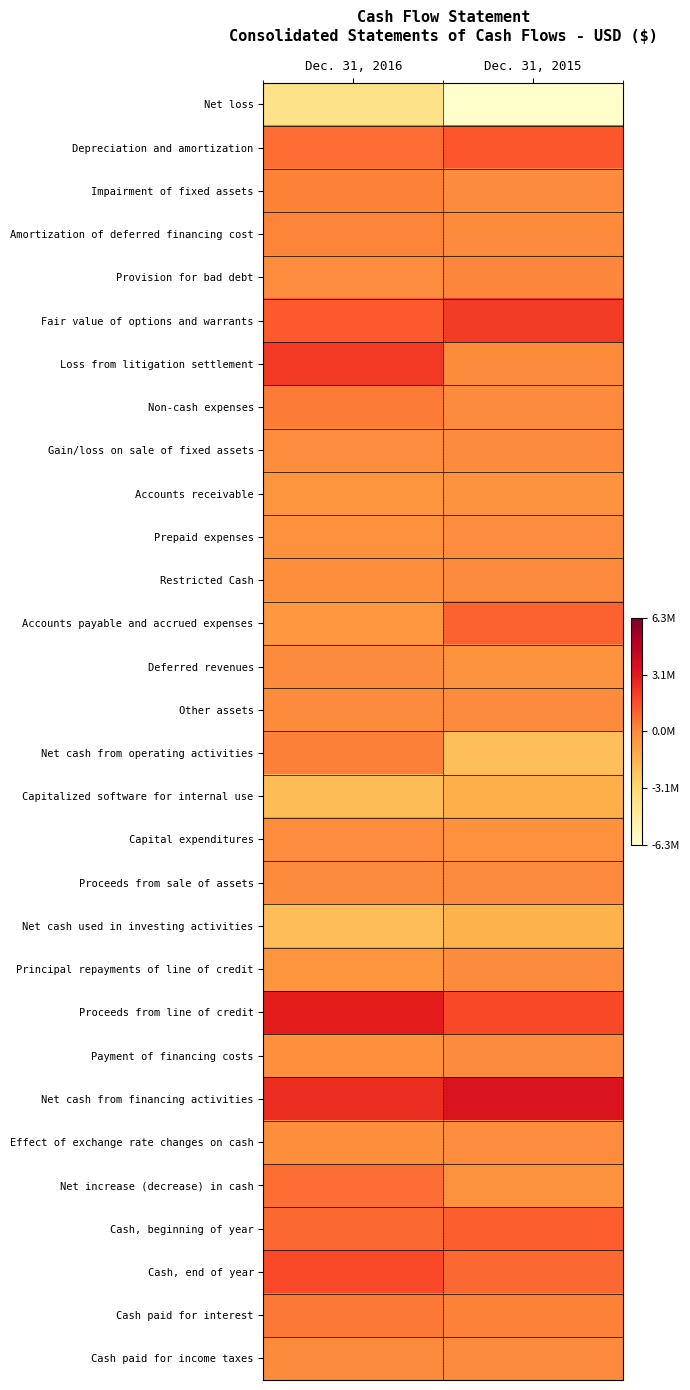

At which category does the chart reach its peak across all series?

Dec. 31, 2015